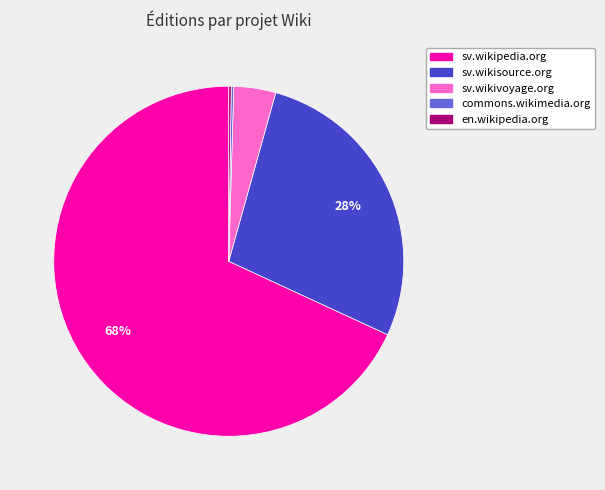

Approximately how many times larger is the value at sv.wikisource.org compared to sv.wikipedia.org?

0.4